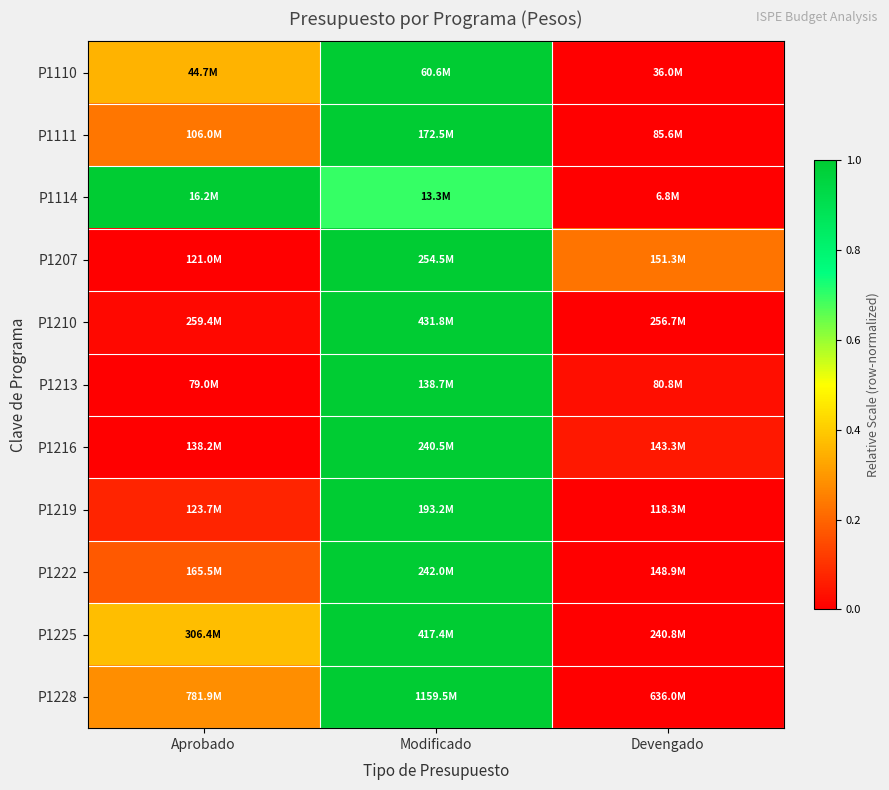

At how many categories does at least one series exceed 0?

3